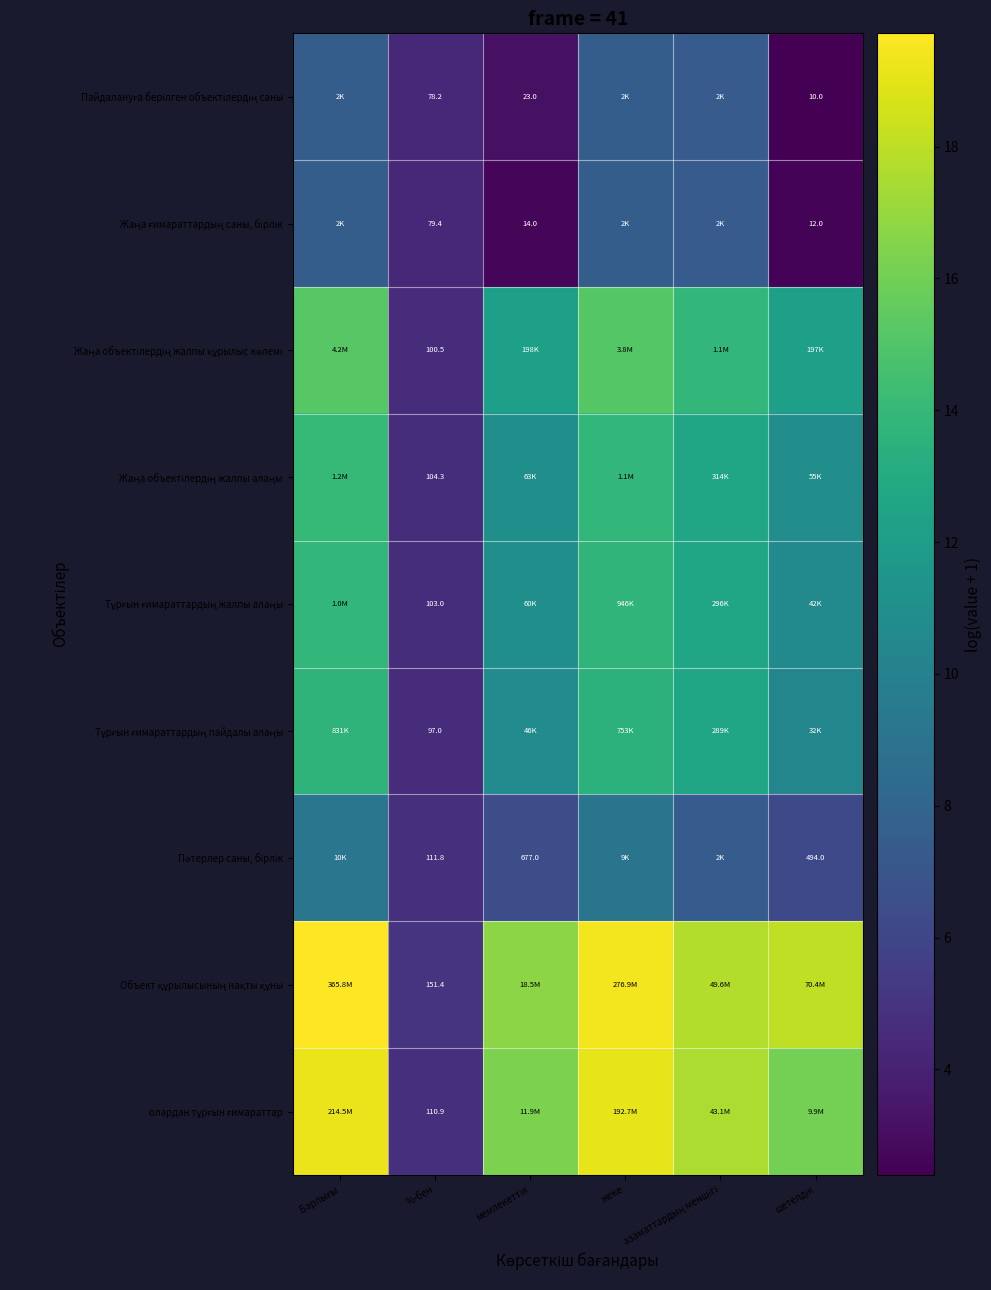

What is the difference between the second highest and minimum values in the Жаңа объектілердің жалпы алаңы series?

9.2